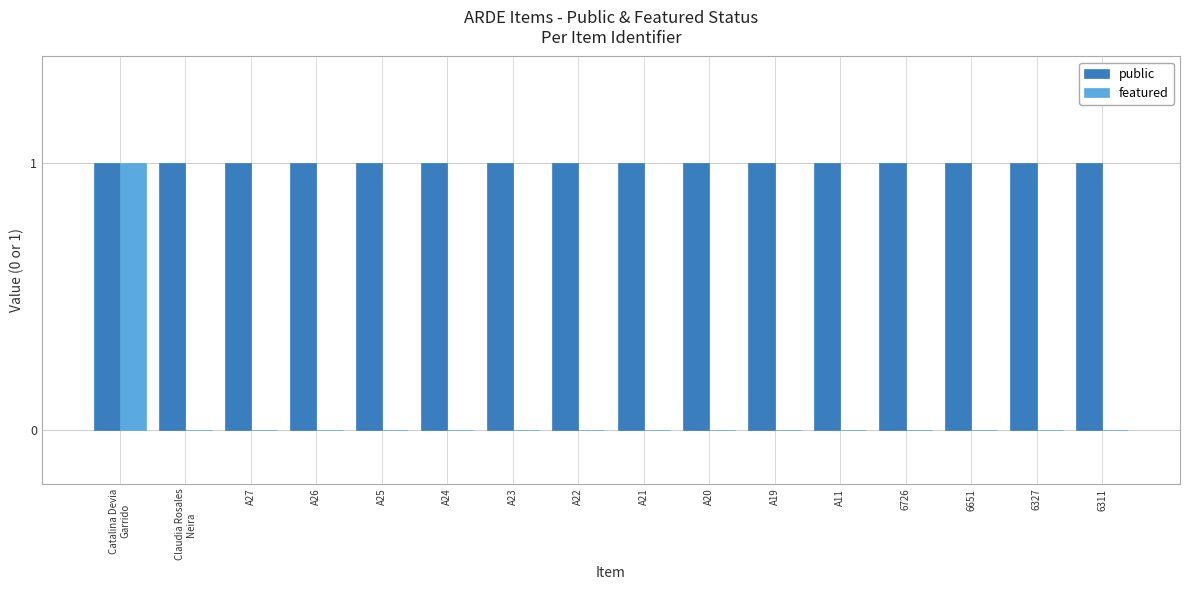

Is it true that featured equals -1 at A23?

False